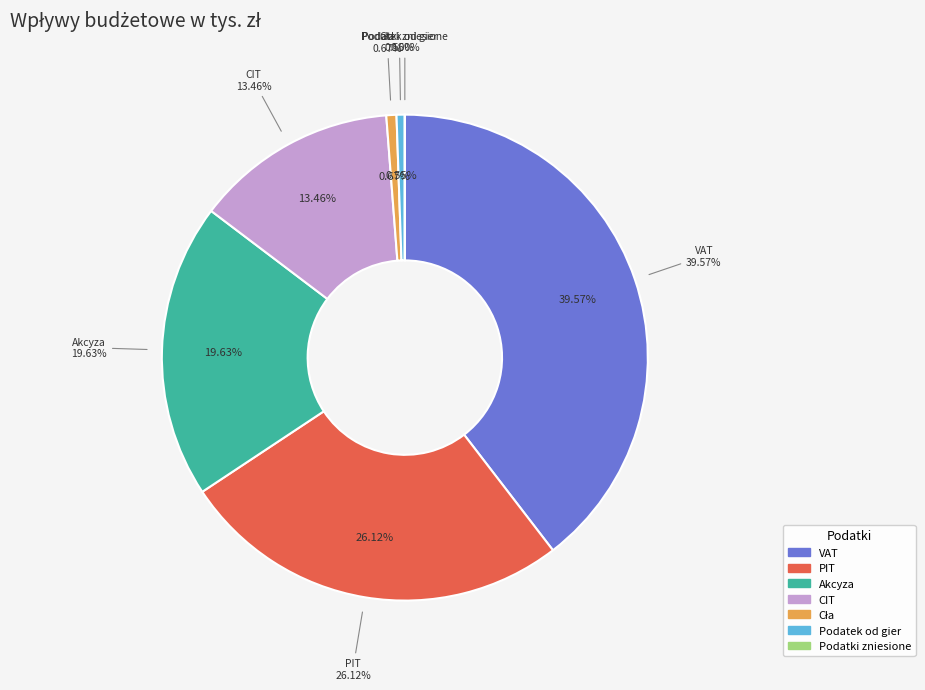

Is there any slice that represents more than half of the pie?

No